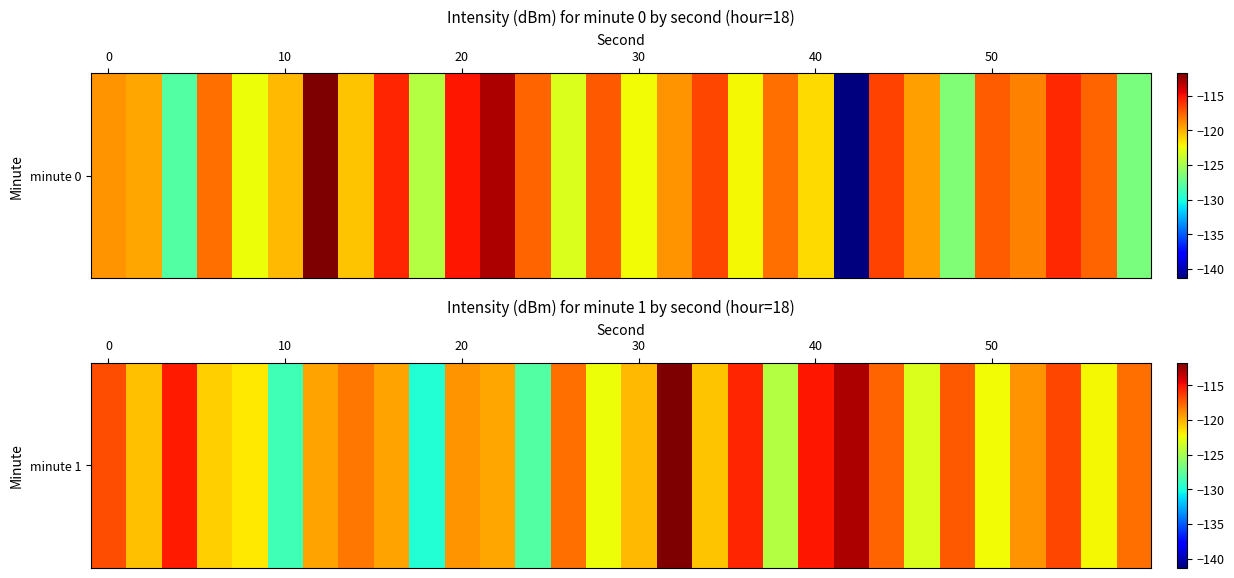

How many data points are above -119?

12